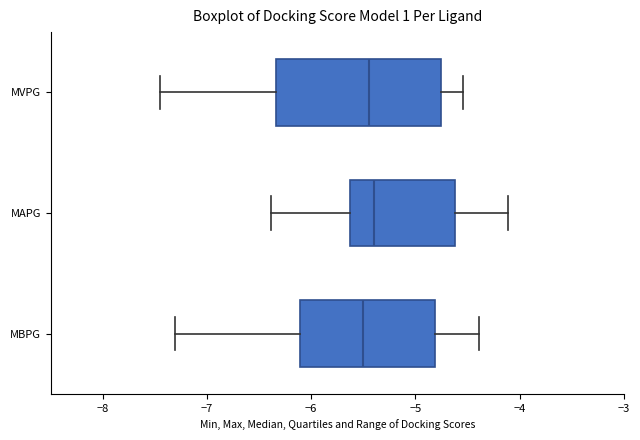

Comparing the boxes themselves (not the whiskers), which one is the widest?

MVPG